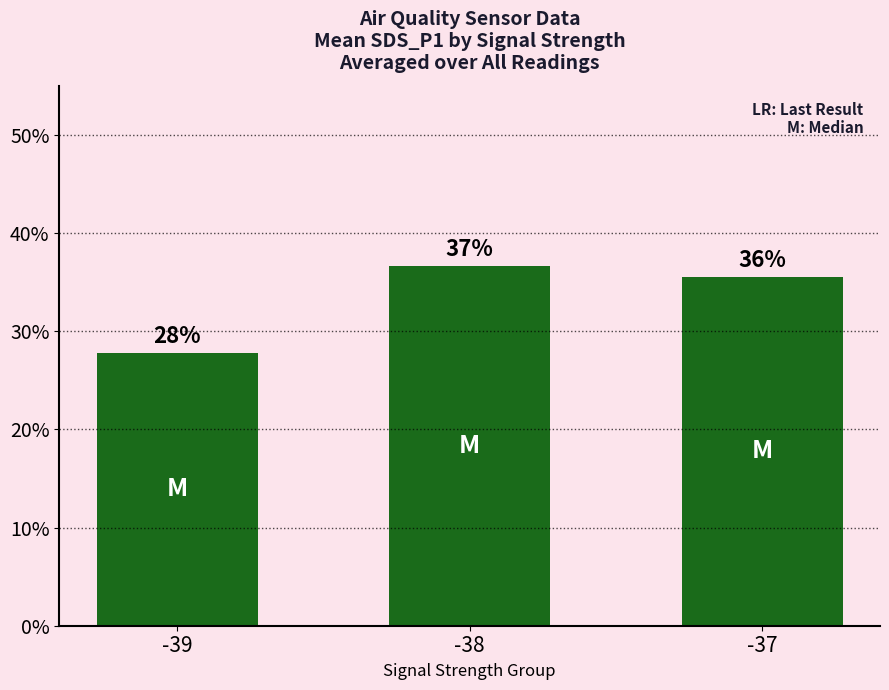

Reading right to left, list all the values displayed in this chart.

0.4	0.4	0.3